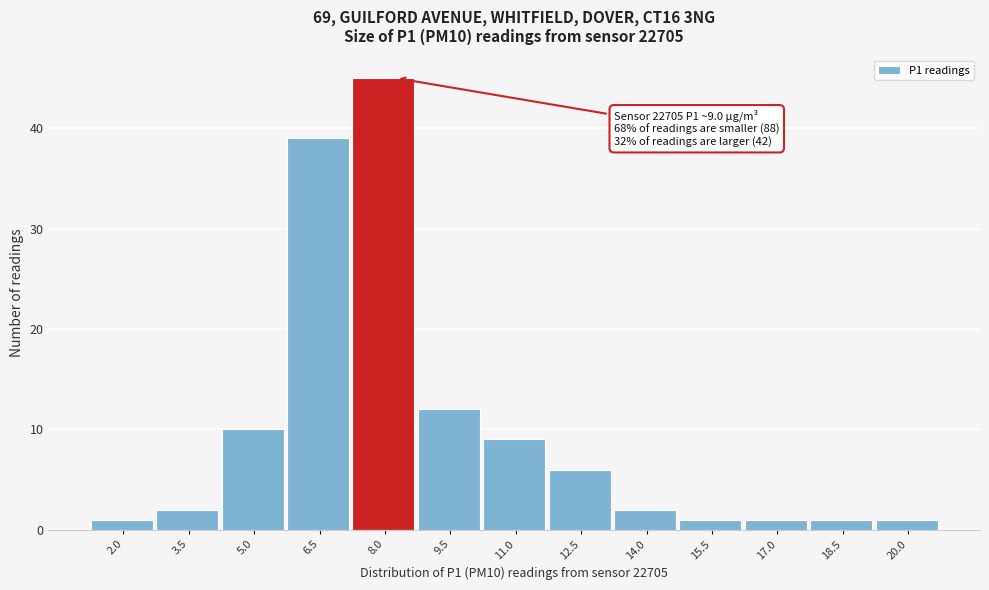

Reading left to right, list all the values displayed in this chart.

2.0=1	3.5=2	5.0=10	6.5=39	8.0=45	9.5=12	11.0=9	12.5=6	14.0=2	15.5=1	17.0=1	18.5=1	20.0=1